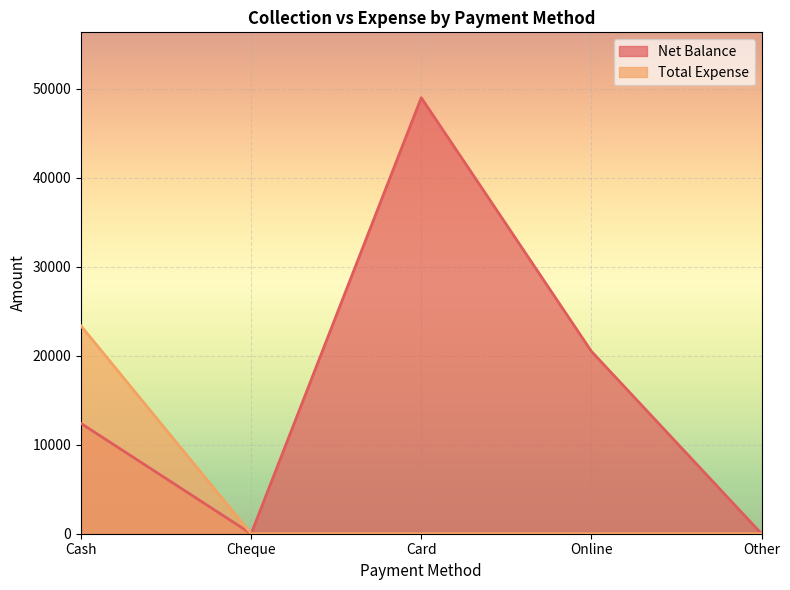

What is the total value across all series at Online?

20500